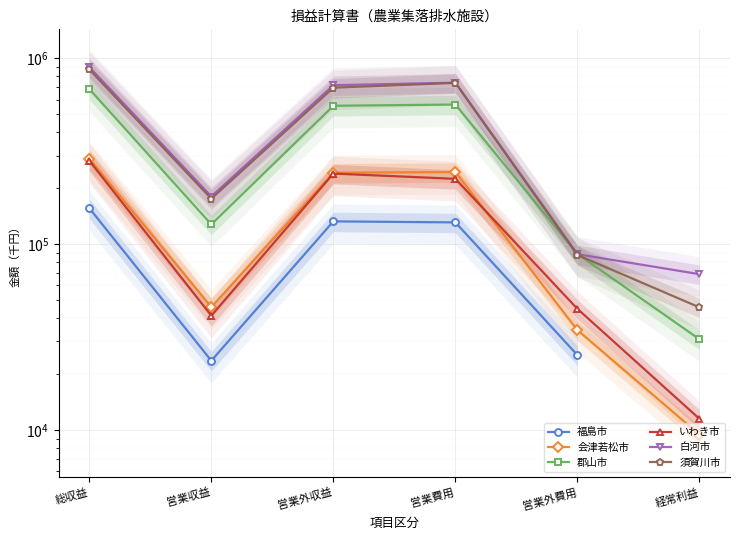

Where does the 須賀川市 series first go above 694755?

総収益